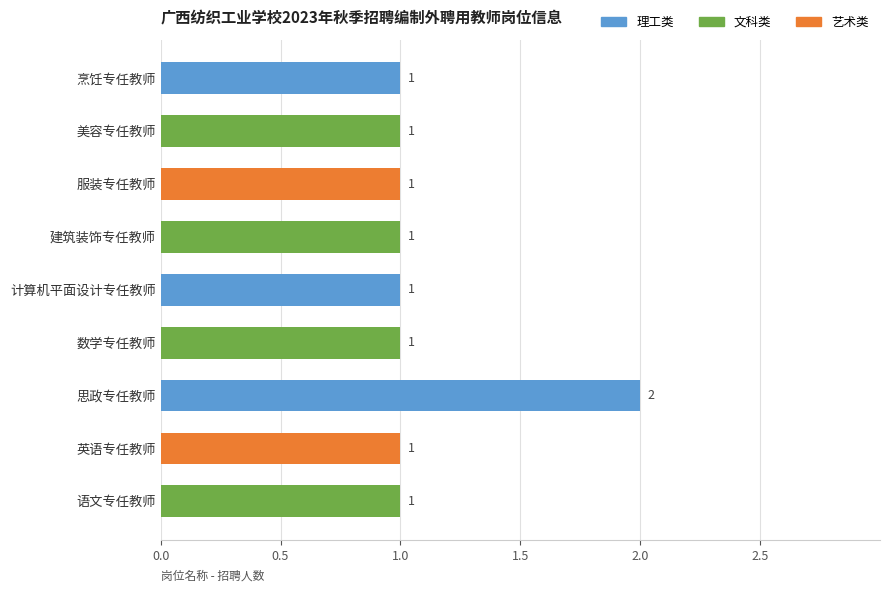

How many series are shown in this chart?

1